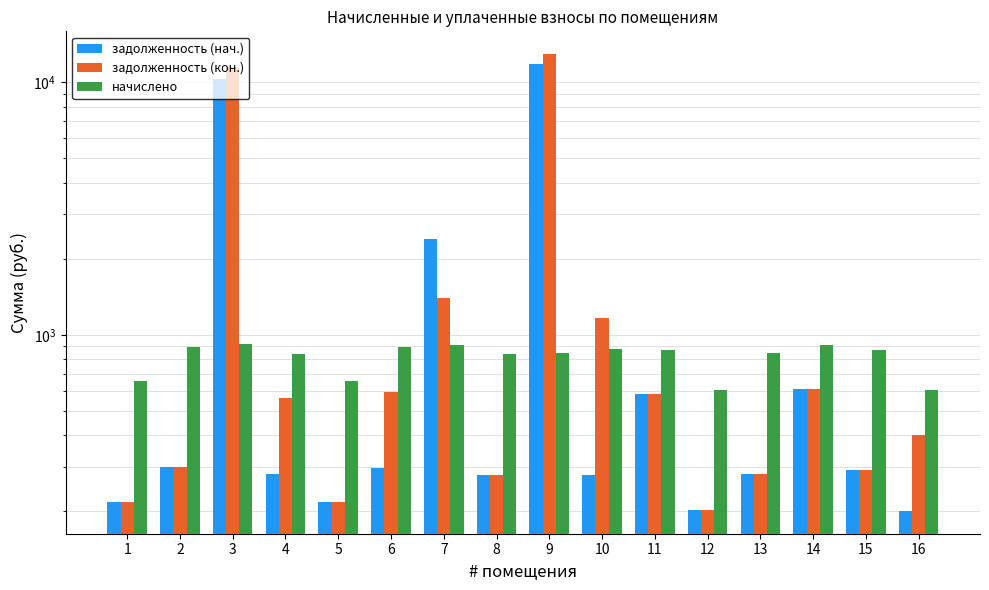

The задолженность (нач.) series shows 297.4 at 6. True or false?

True